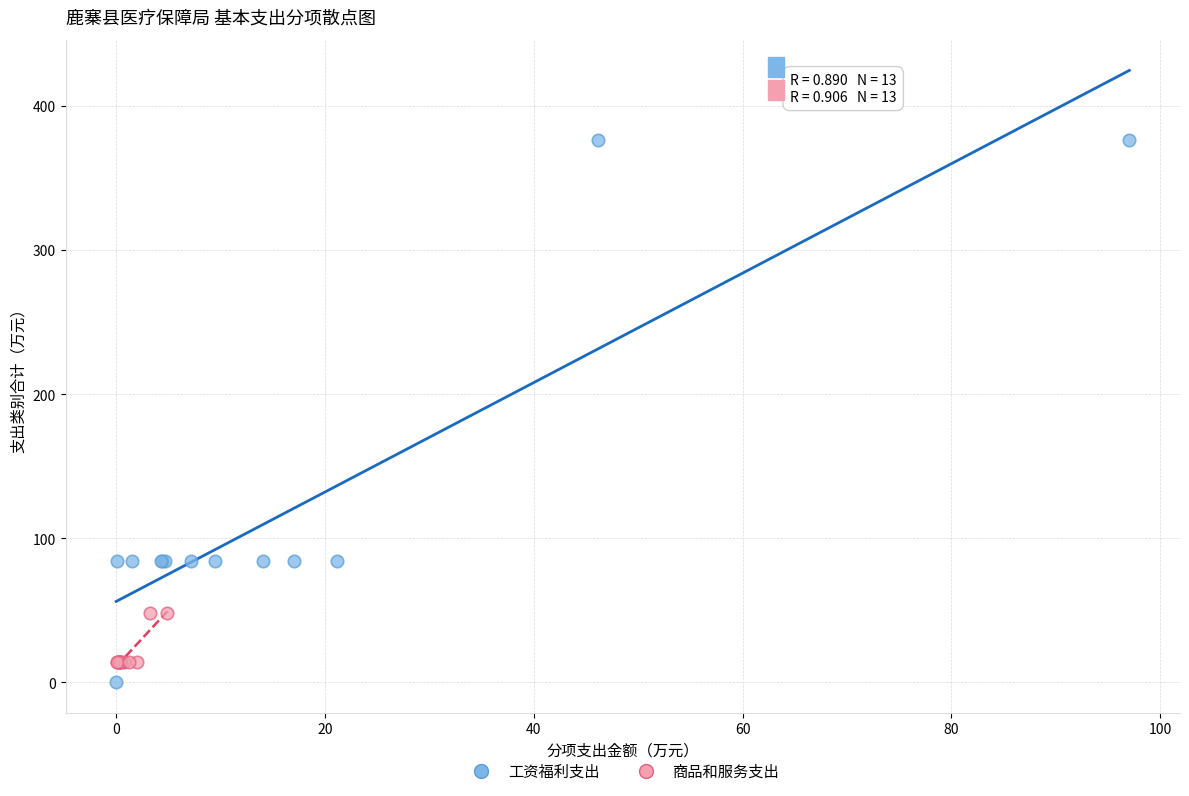

Which series reaches the maximum Y coordinate?

工资福利支出